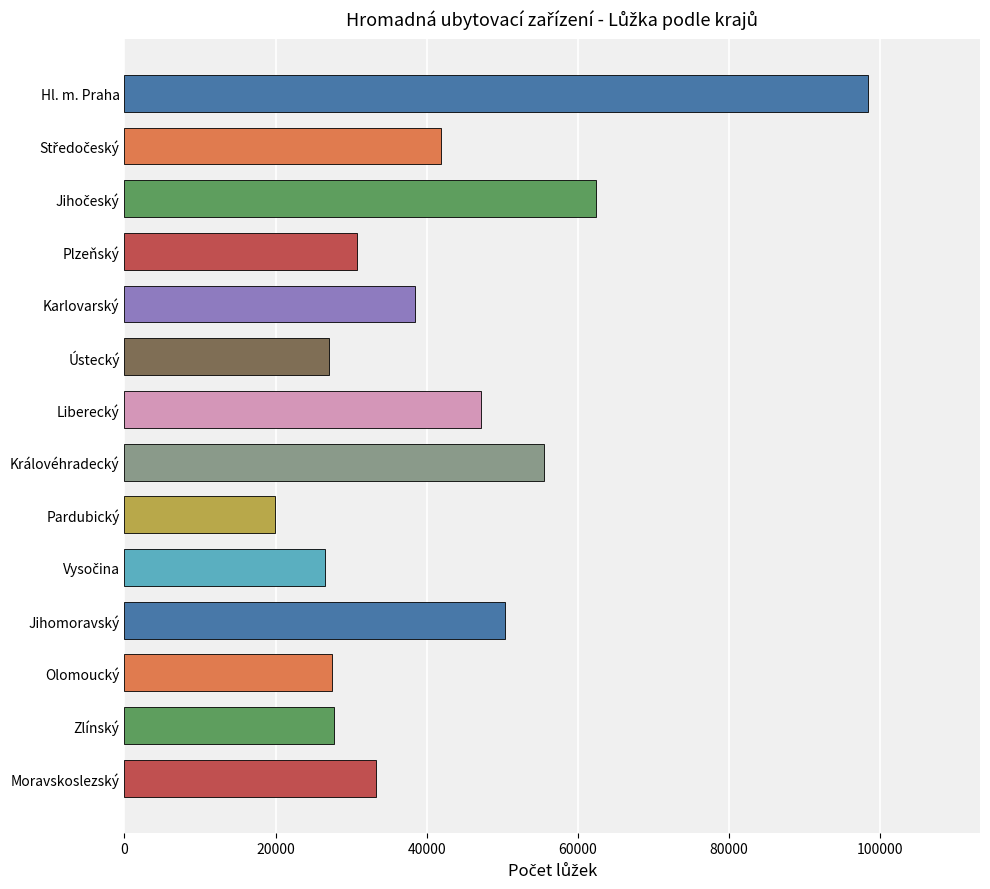

What is the maximum value shown in the chart?

98446